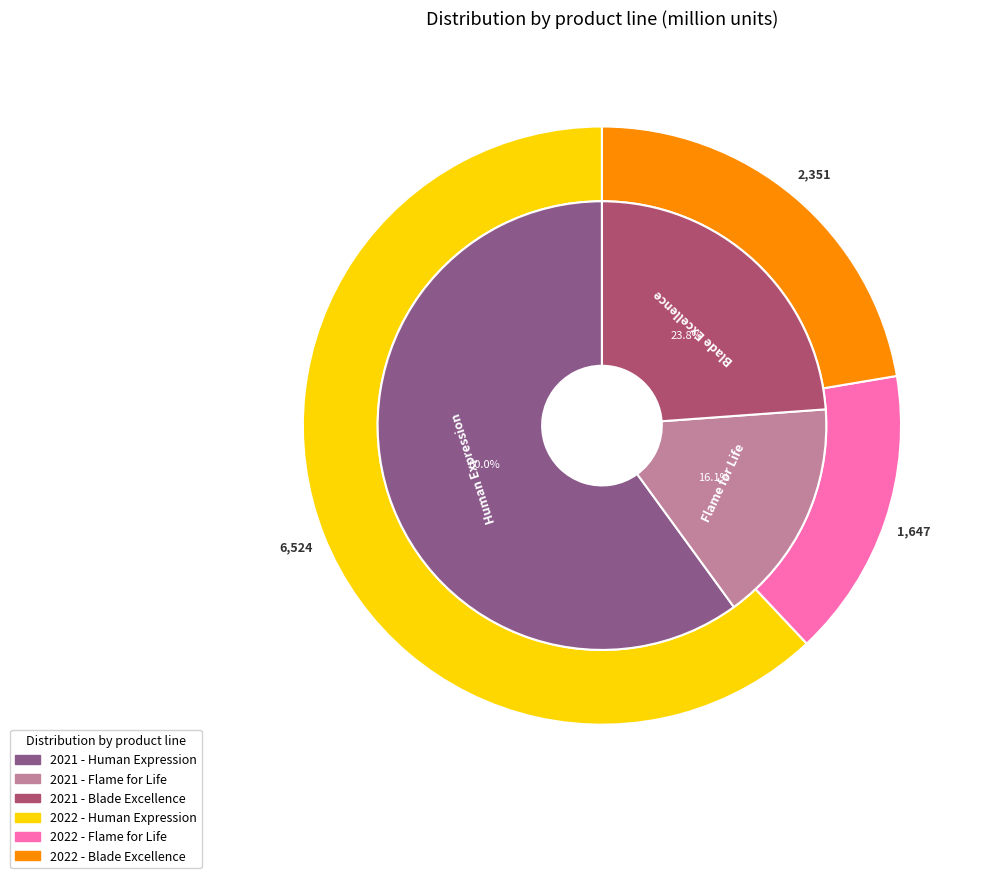

Which series changed the most between Human Expression and Flame for Life?

2022